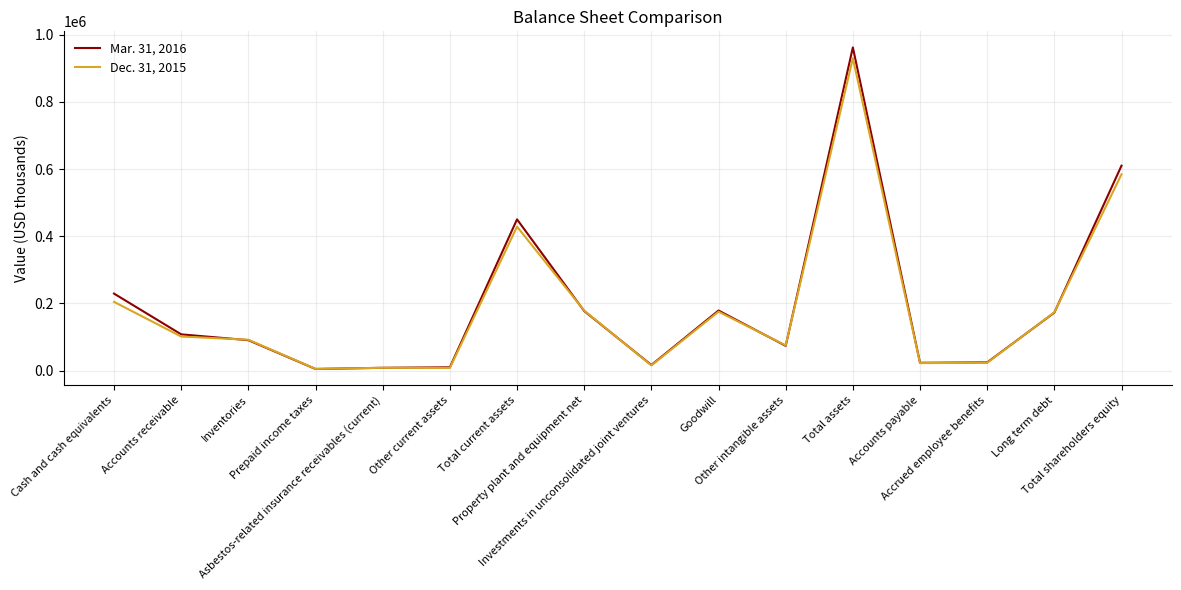

Count the number of data series in this chart.

2